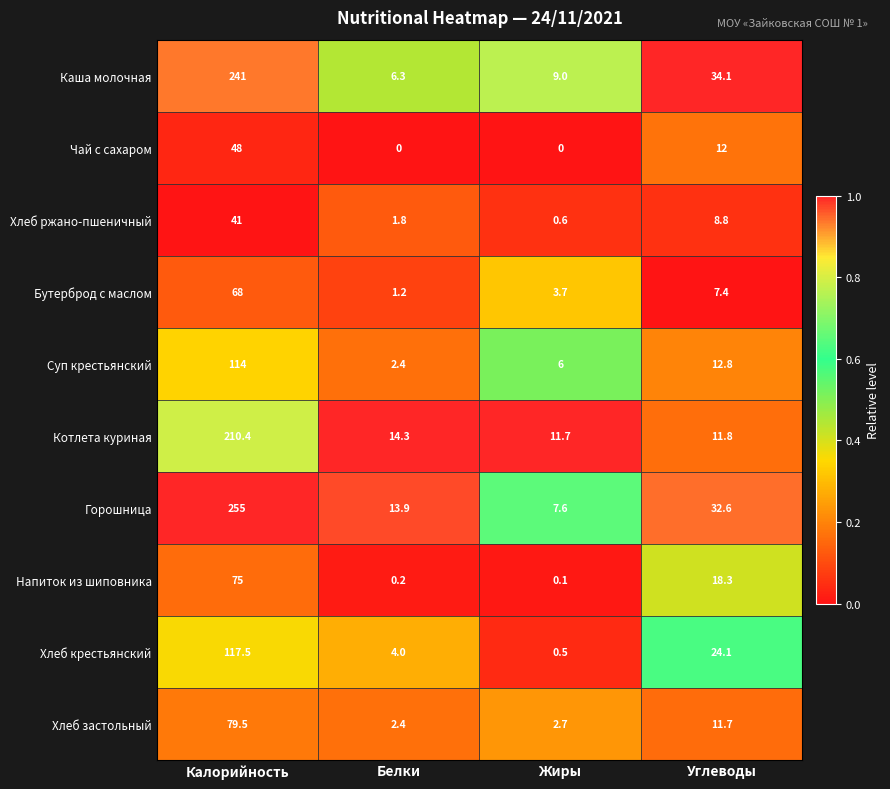

What is the difference between the second highest and minimum values in the Хлеб крестьянский series?

23.6